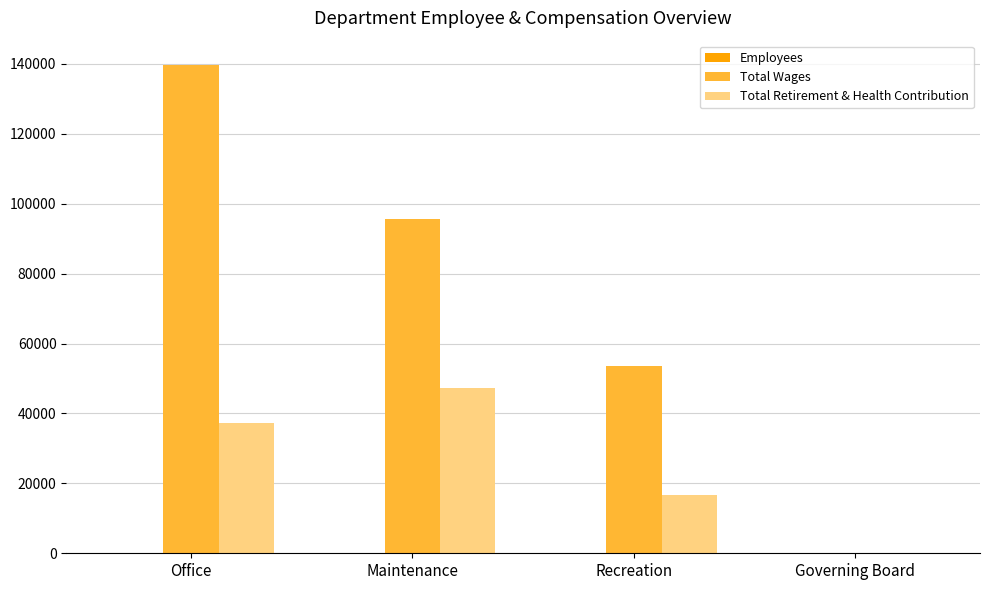

Which label corresponds to the largest value in the chart?

Office